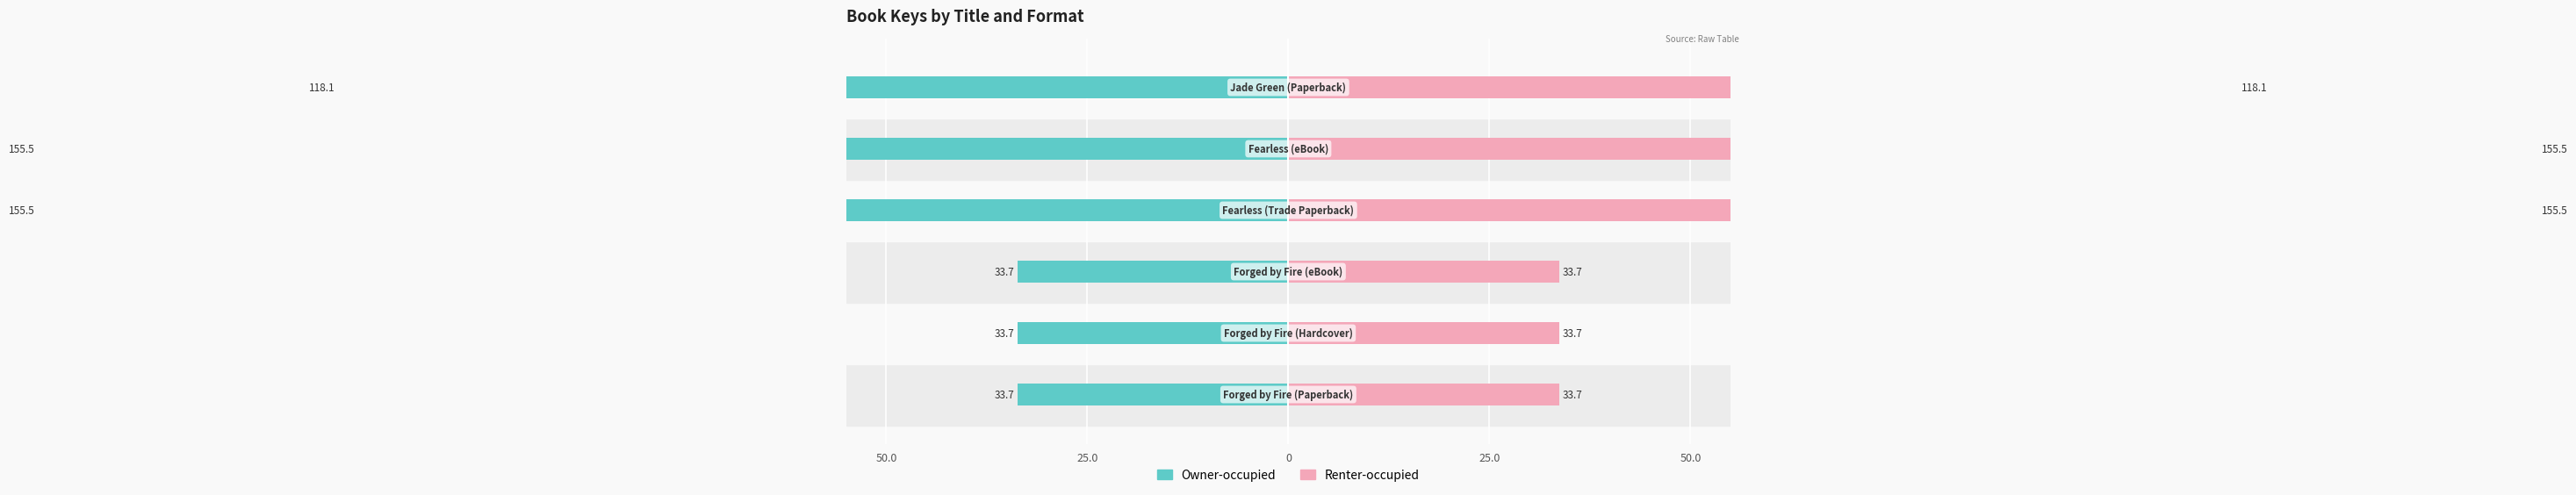

How many bars are there in total?

12